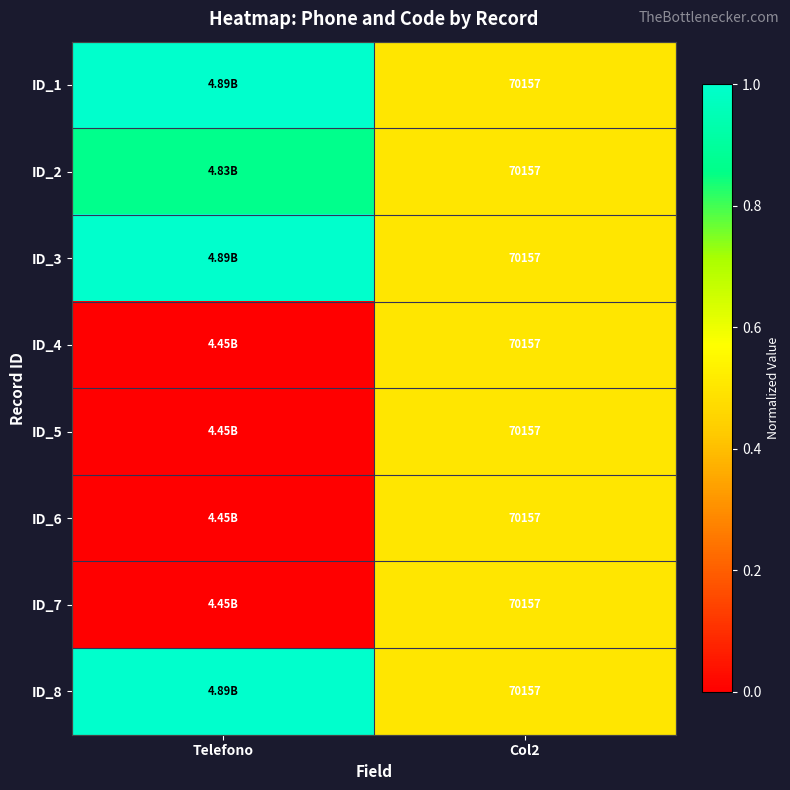

Where is ID_3 nearest to the value 0?

Col2